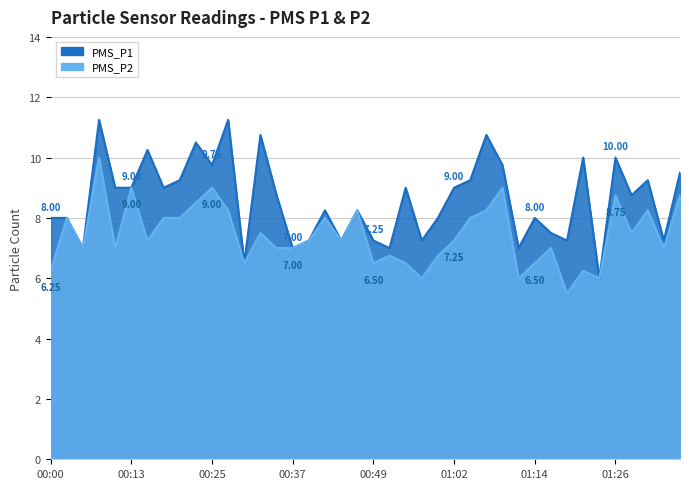

Which category has the lowest value across all series?

01:19